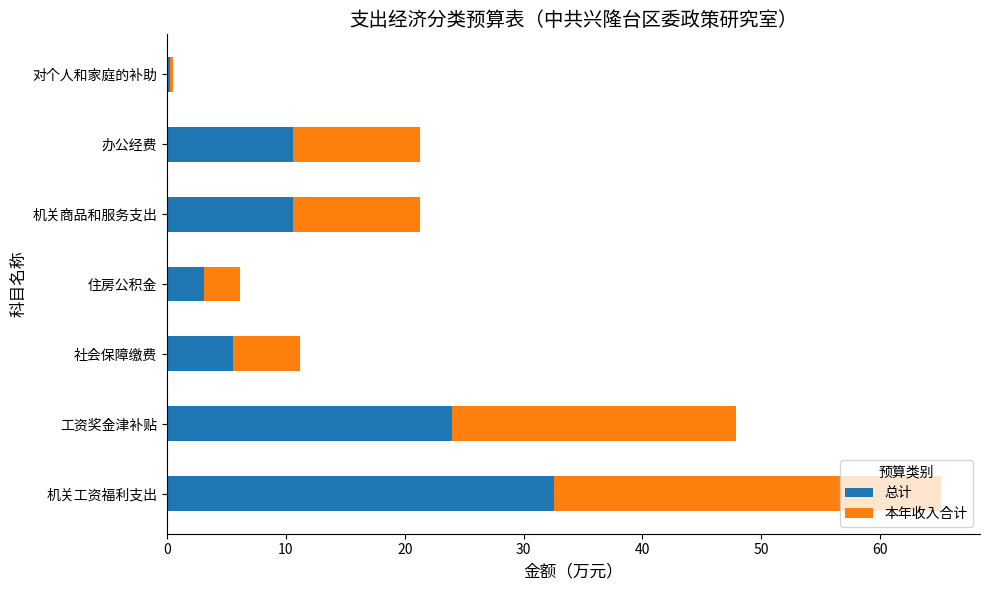

What is the highest value of the 总计 series?

32.6